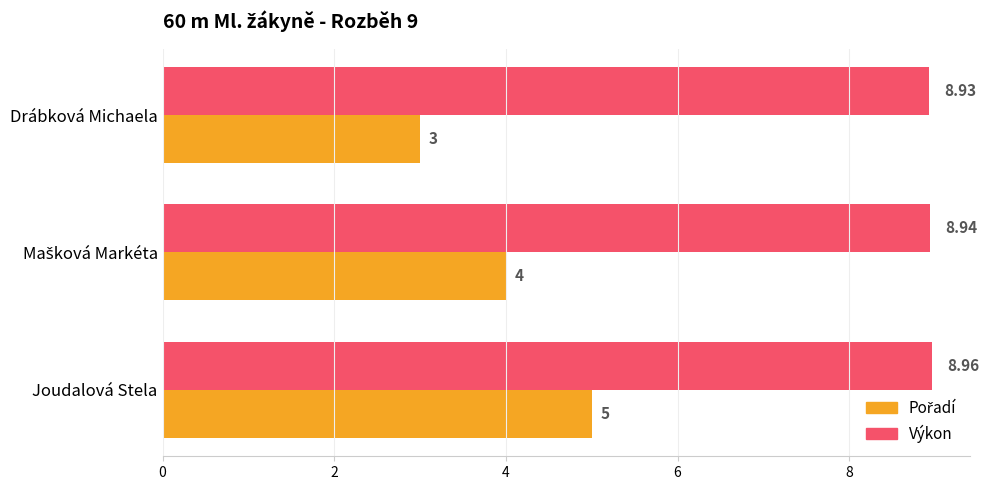

At which category does the chart reach its minimum across all series?

Drábková Michaela